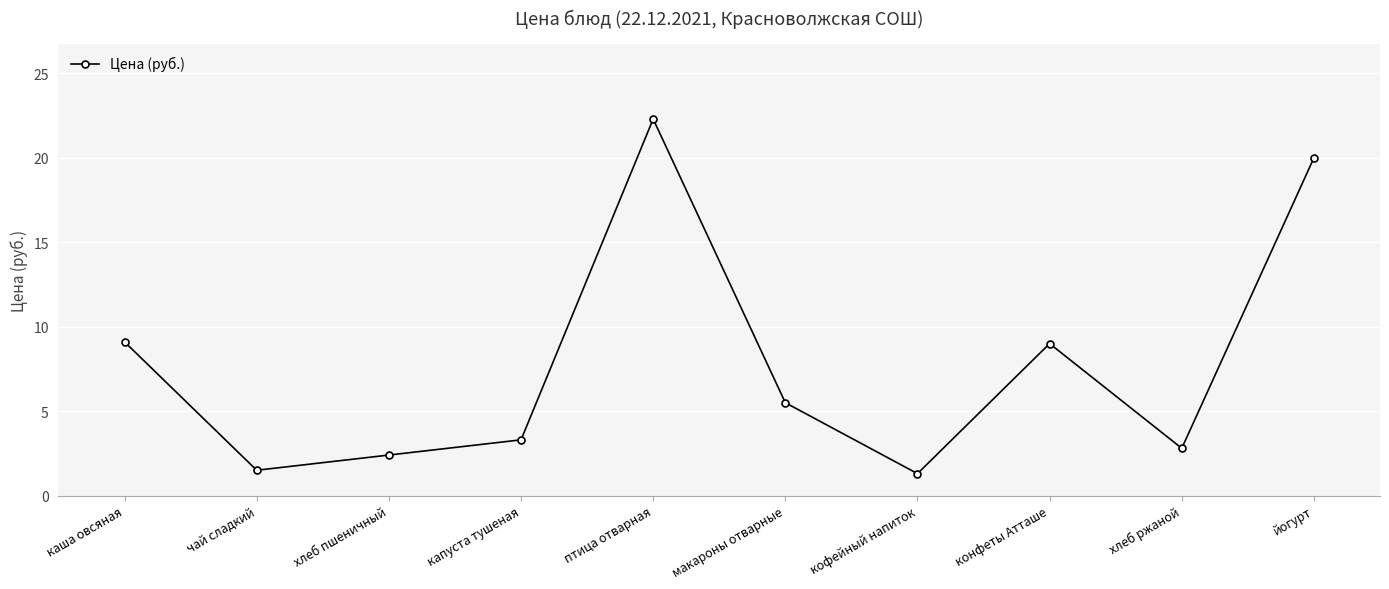

True or false: there are more than 2 points higher than both neighbors.

False